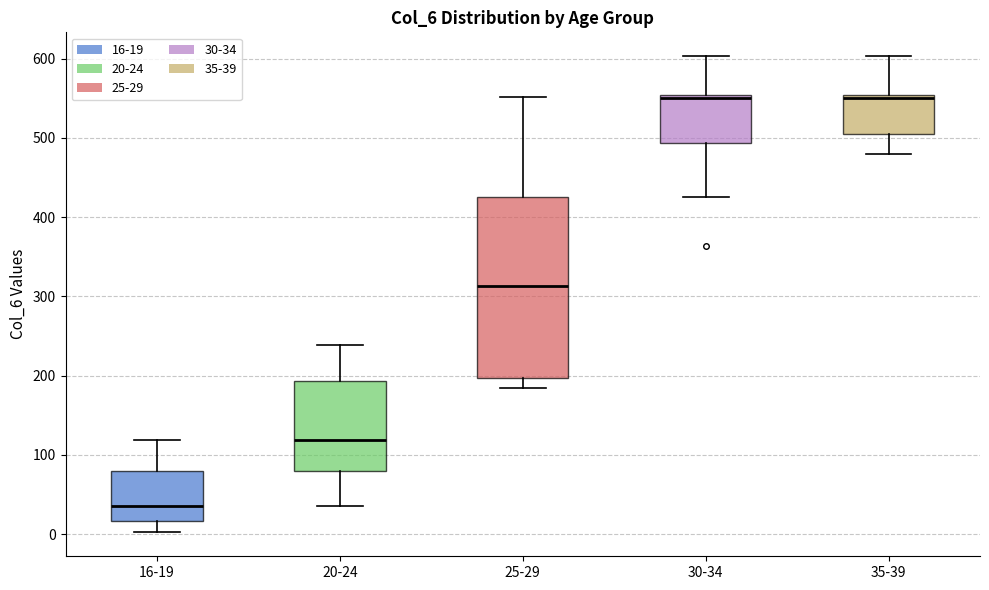

Where does the median line of the box for 16-19 sit on the y-axis? The values are not printed on the chart, so give them approximately, as read against the axis.

40